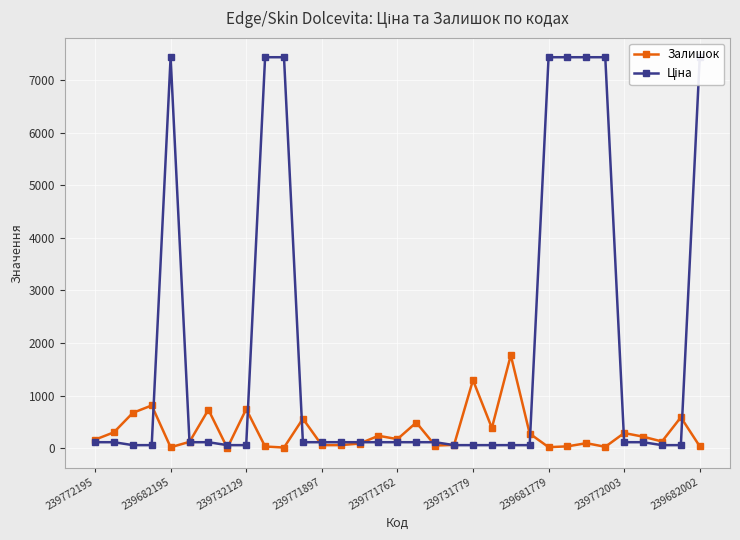

The Ціна series shows 33.5 at 22. True or false?

False